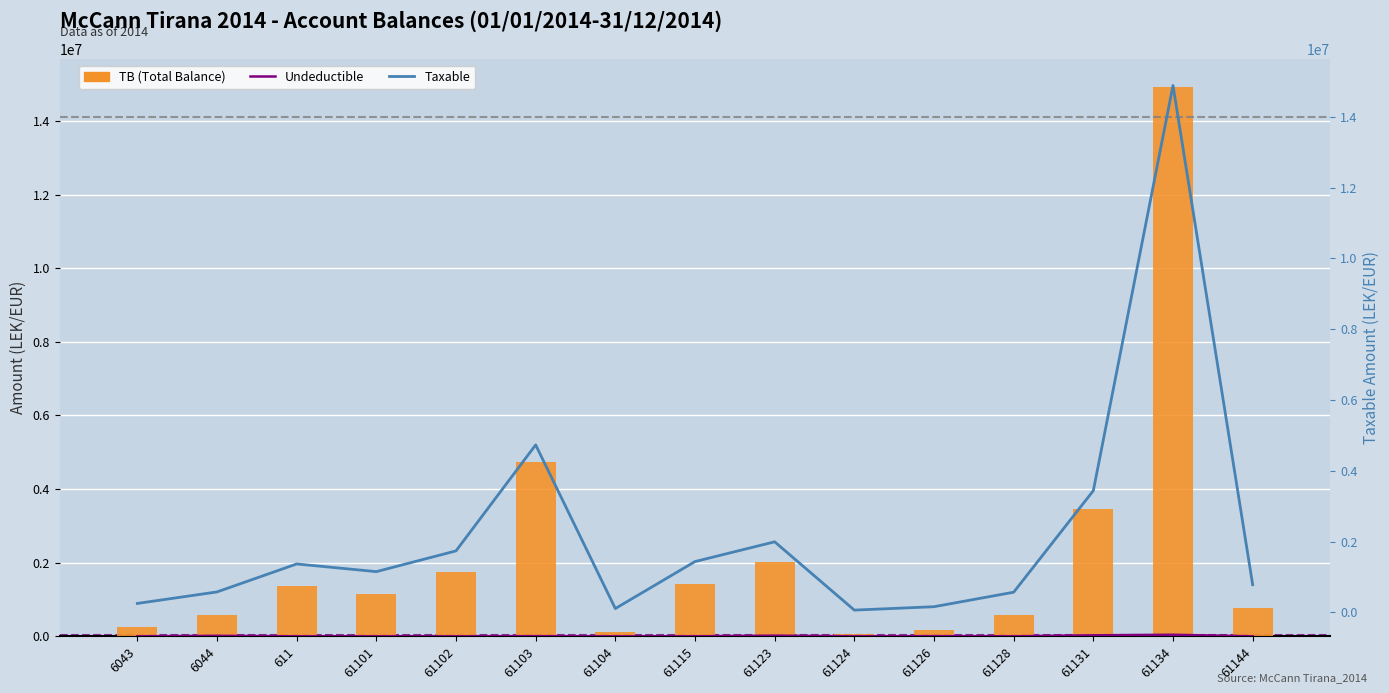

Which series has the largest range (max minus min)?

TB (Total Balance)